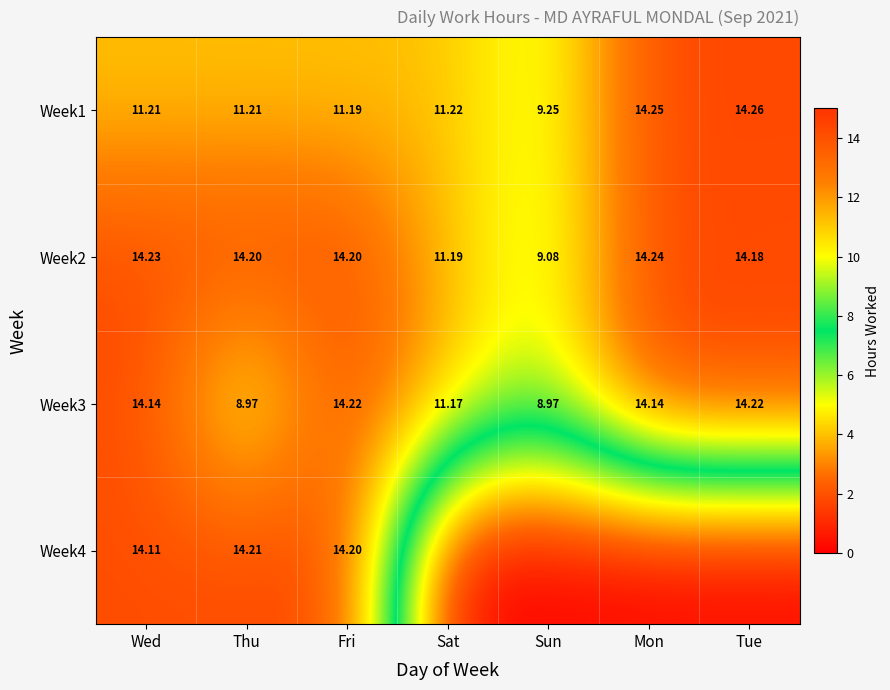

At which label is Week1 closest to 11?

Fri